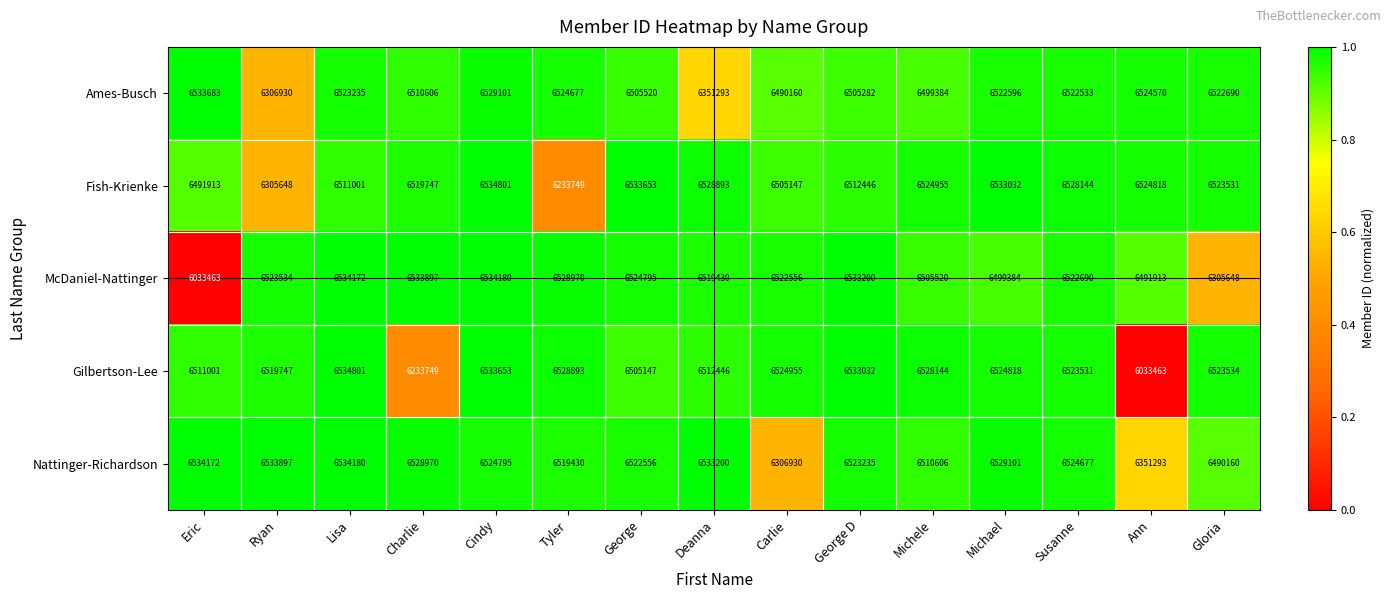

What is the minimum value shown in the chart?

6033463